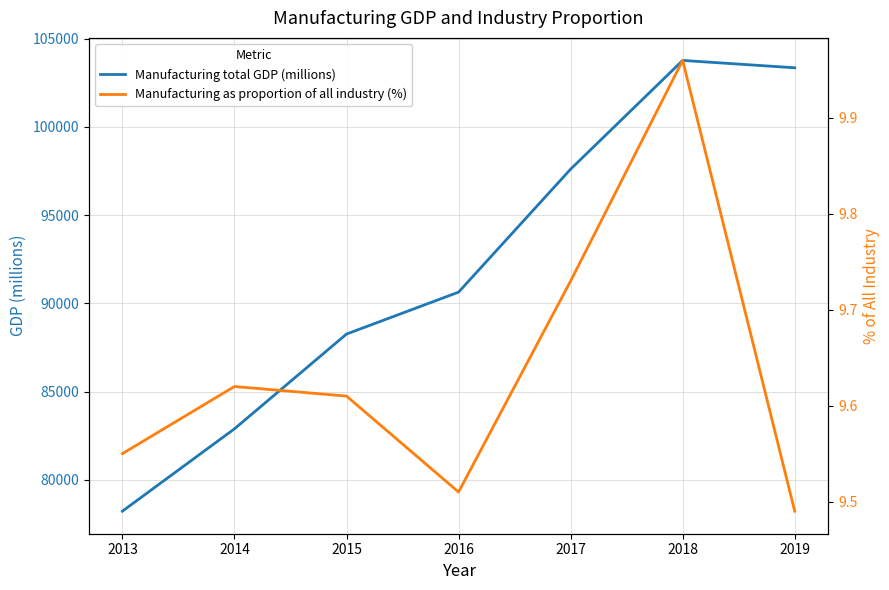

Between 2014 and 2018, which series saw the biggest shift?

Manufacturing total GDP (millions)